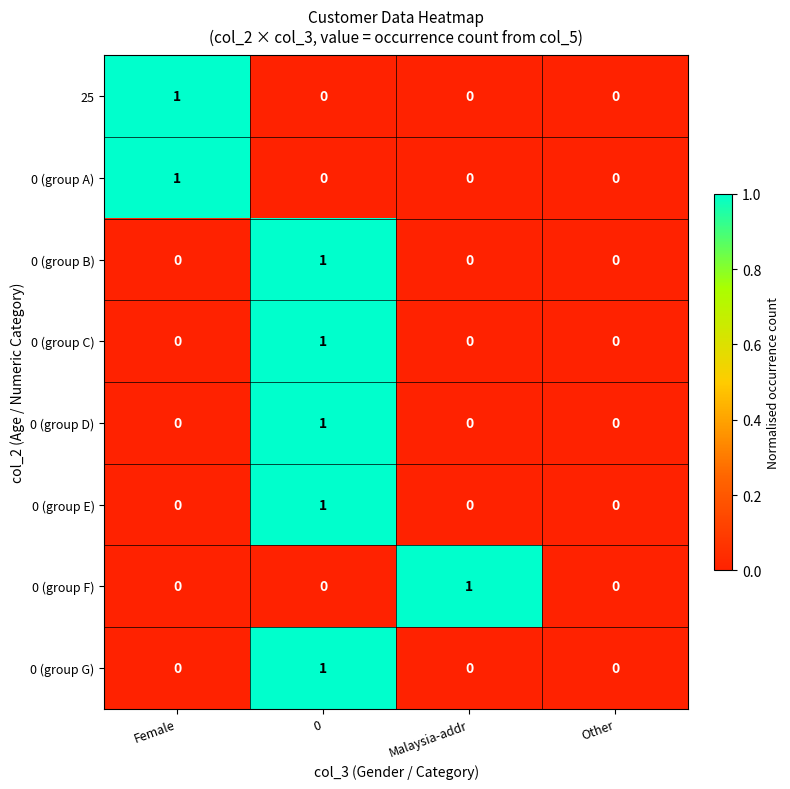

The 0 (group C) series shows 0 at 0. True or false?

False